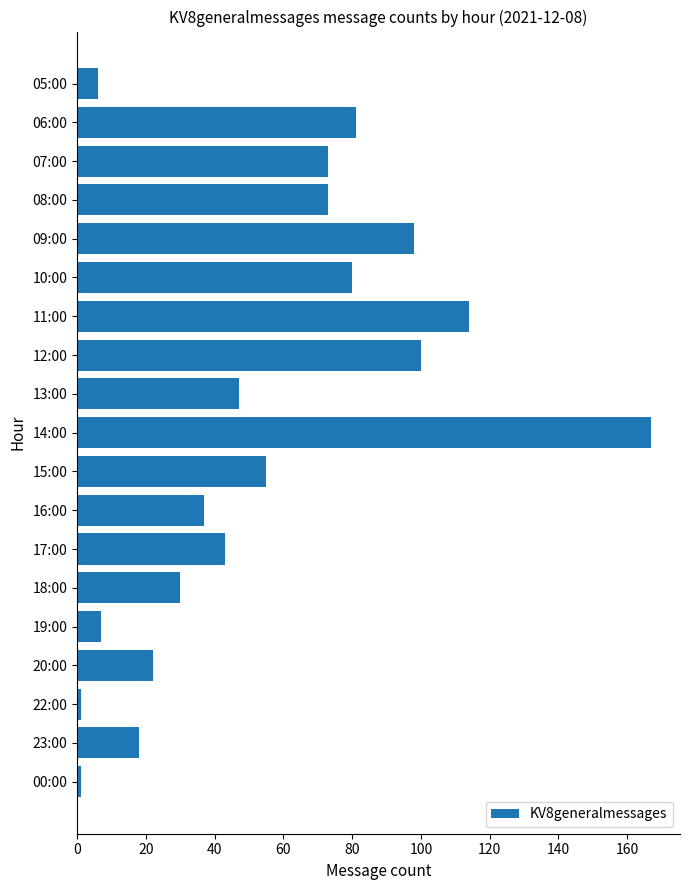

The chart shows a value of 131 at 07:00. True or false?

False